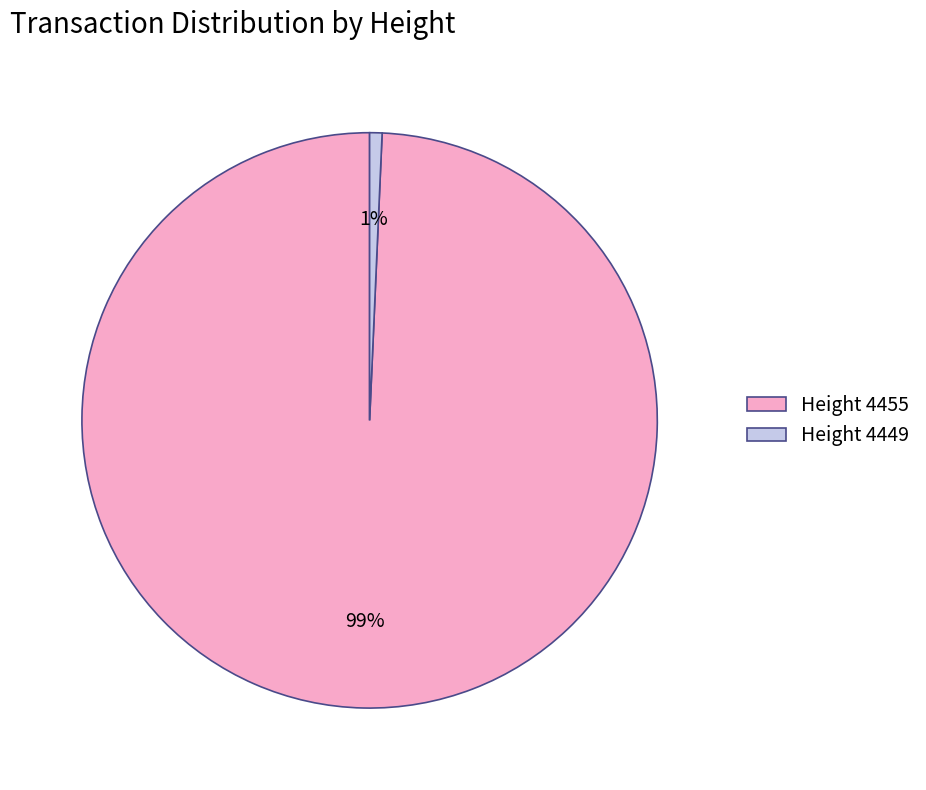

Count the number of slices in the pie.

2